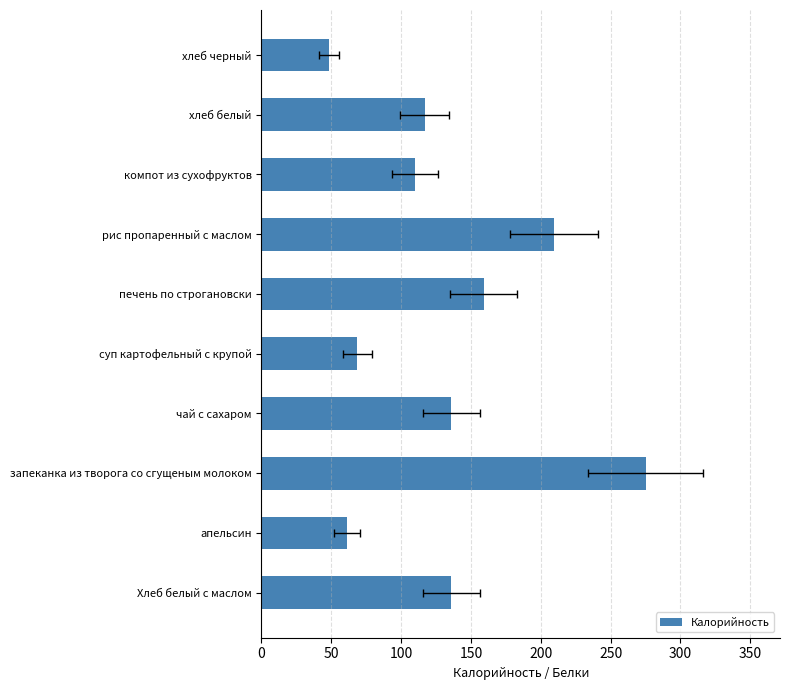

What is the average value?

132.1